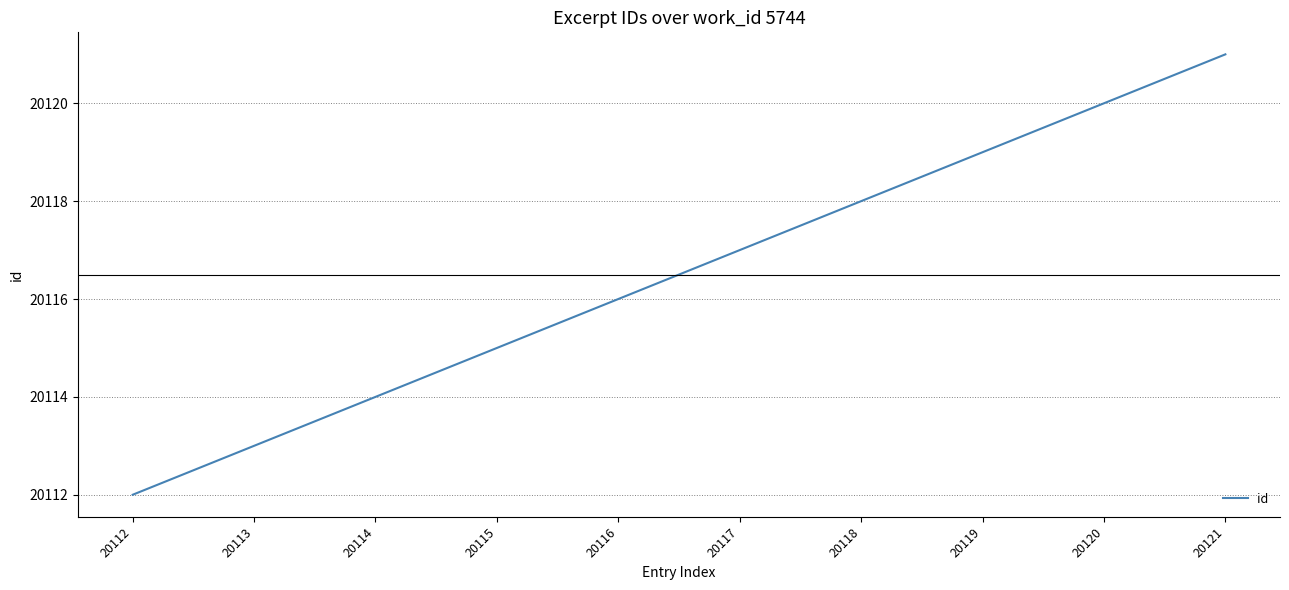

Rank the categories by value from highest to lowest.

20121, 20120, 20119, 20118, 20117, 20116, 20115, 20114, 20113, 20112